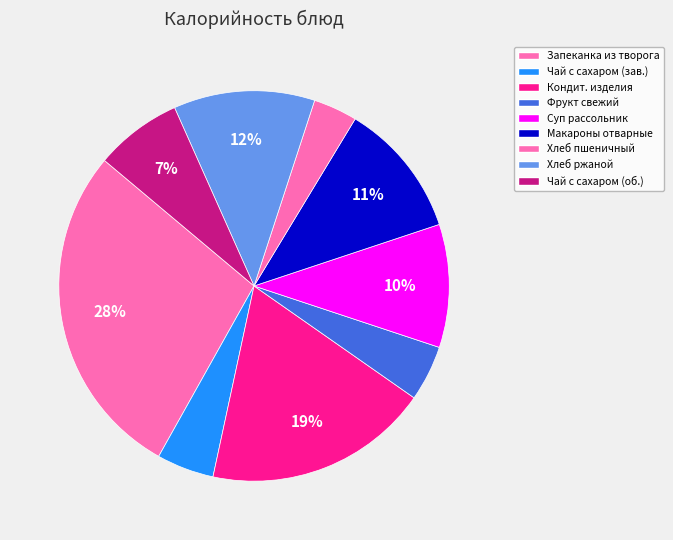

To the nearest percent, what is the average slice percentage?

11%